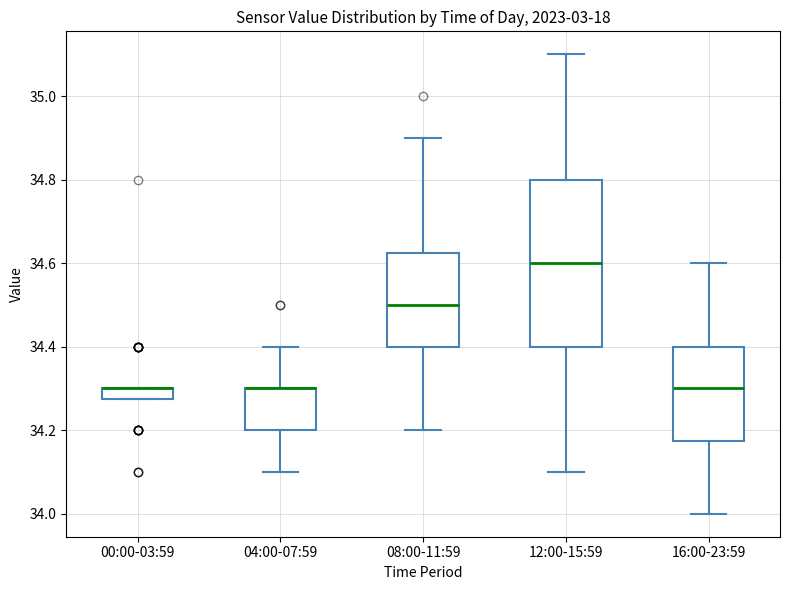

Which box is the tallest, from its lower edge to its upper edge?

12:00-15:59